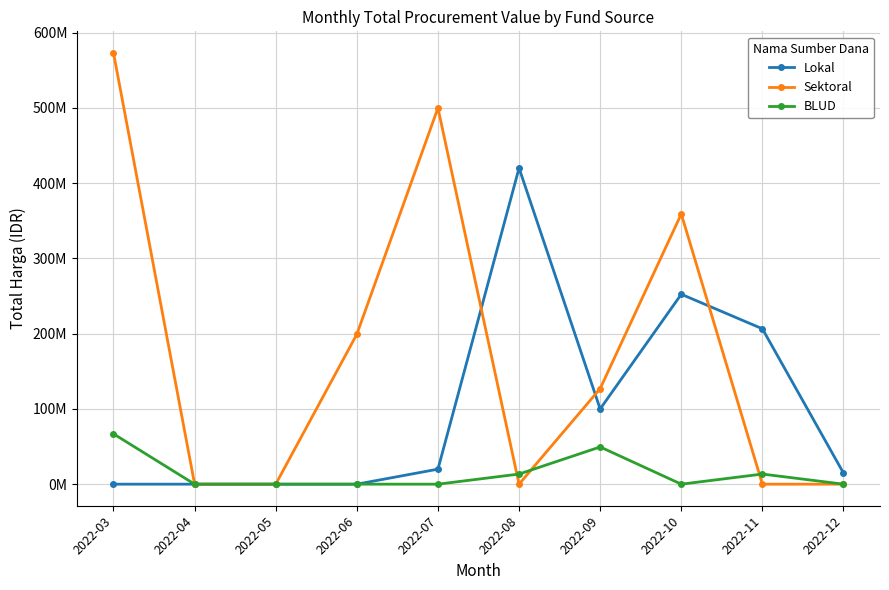

Is this an area chart (filled region under the line)?

No